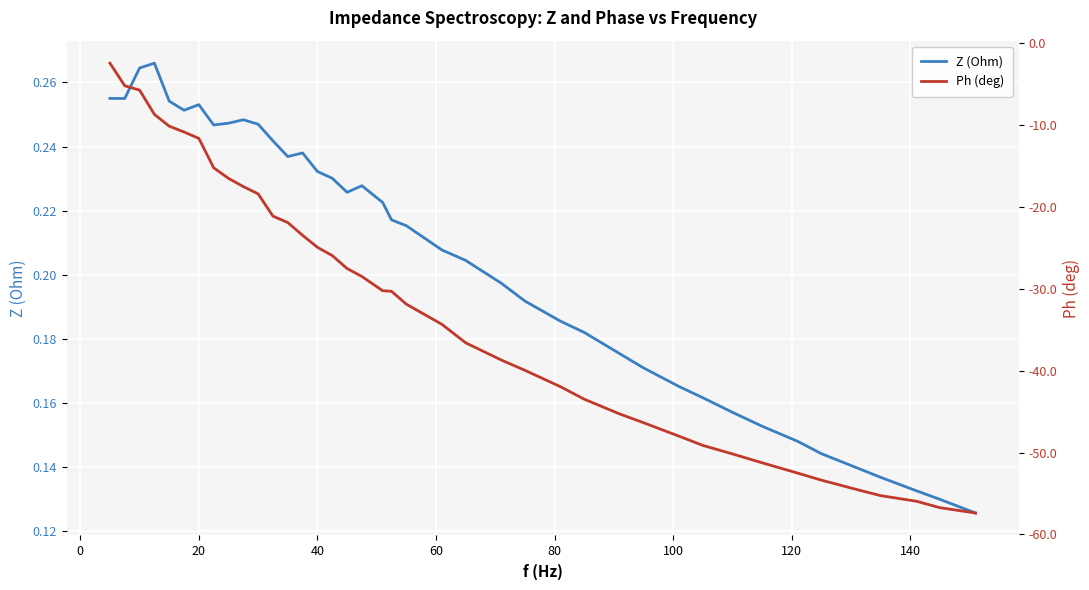

Does the chart display data point markers on the line(s)?

No